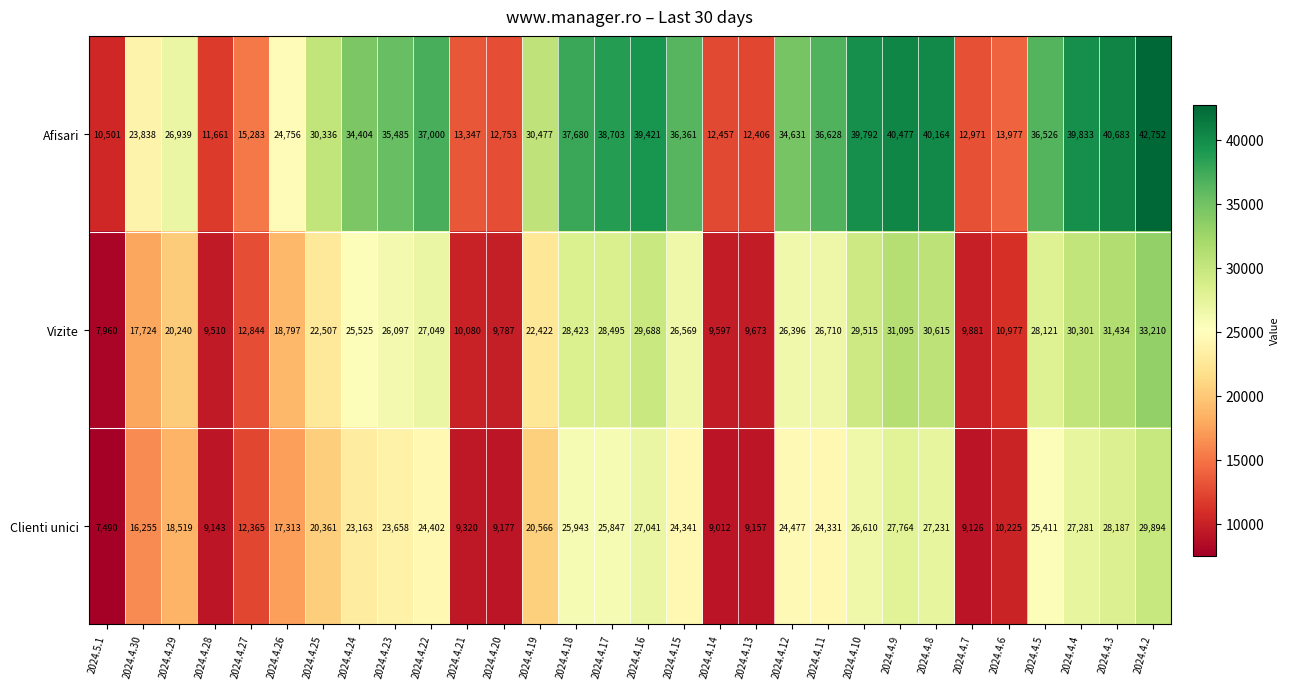

What is the sum of the Clienti unici values at 2024.4.5 and 2024.4.27?

37776